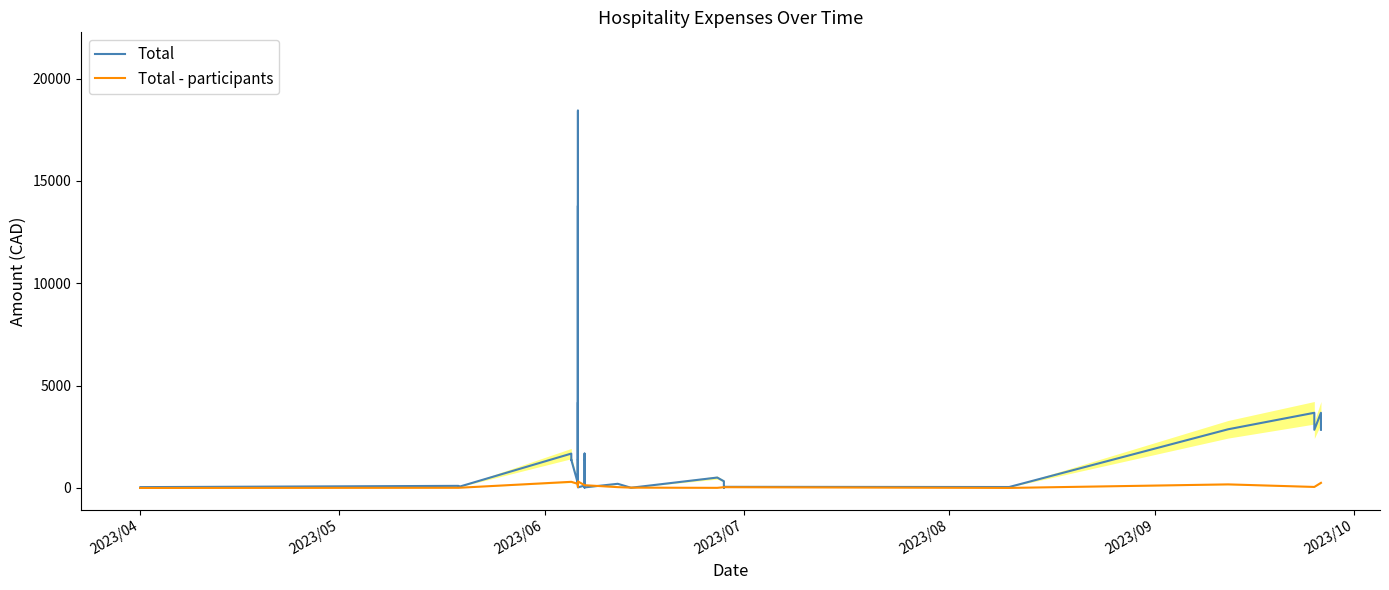

List the series in order of their overall mean, lowest first.

Total - participants, Total